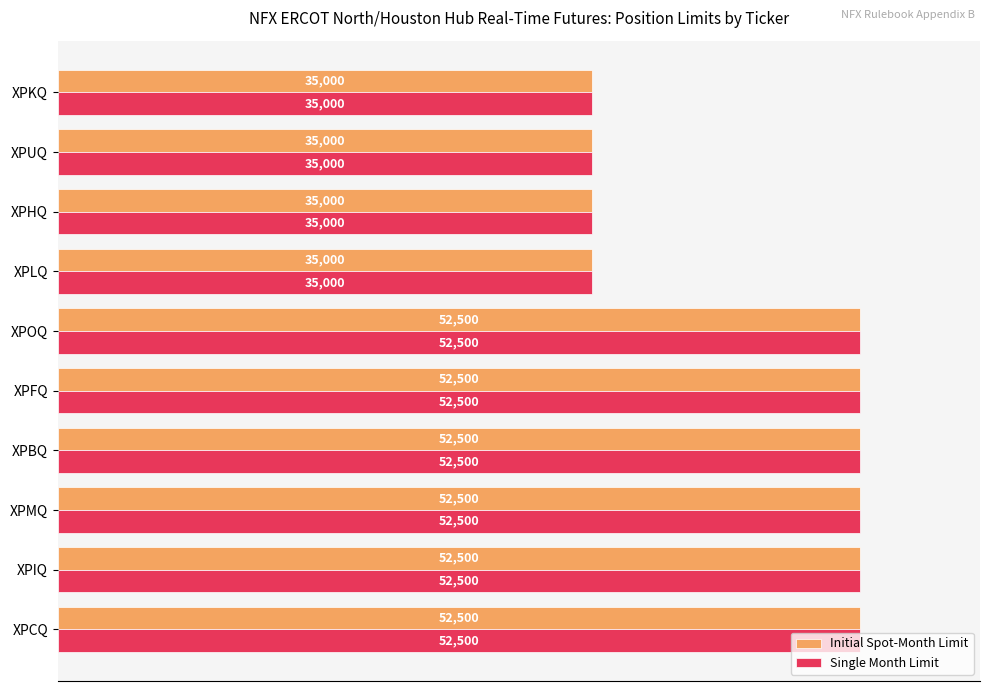

What is the greatest value displayed?

52500